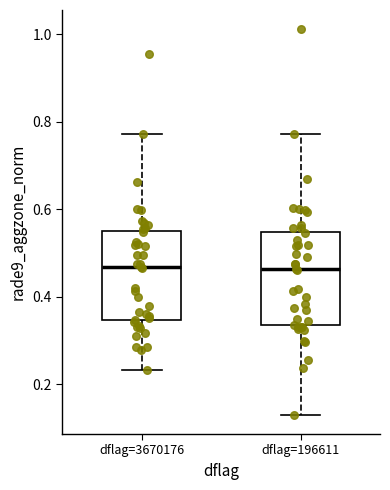

Reading left to right, read every box against the y-axis: the position of its median line, the range the box covers, and the ends of its whiskers. The values are not printed on the chart, so give them approximately, as read against the axis.

dflag=3670176: median 0.46, box 0.34 to 0.56, whiskers 0.24 to 0.78
dflag=196611: median 0.46, box 0.34 to 0.54, whiskers 0.14 to 0.78